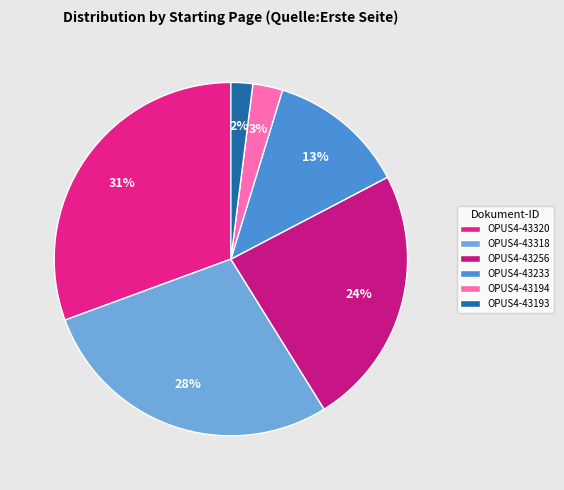

Which category has the smallest portion of the pie?

OPUS4-43193